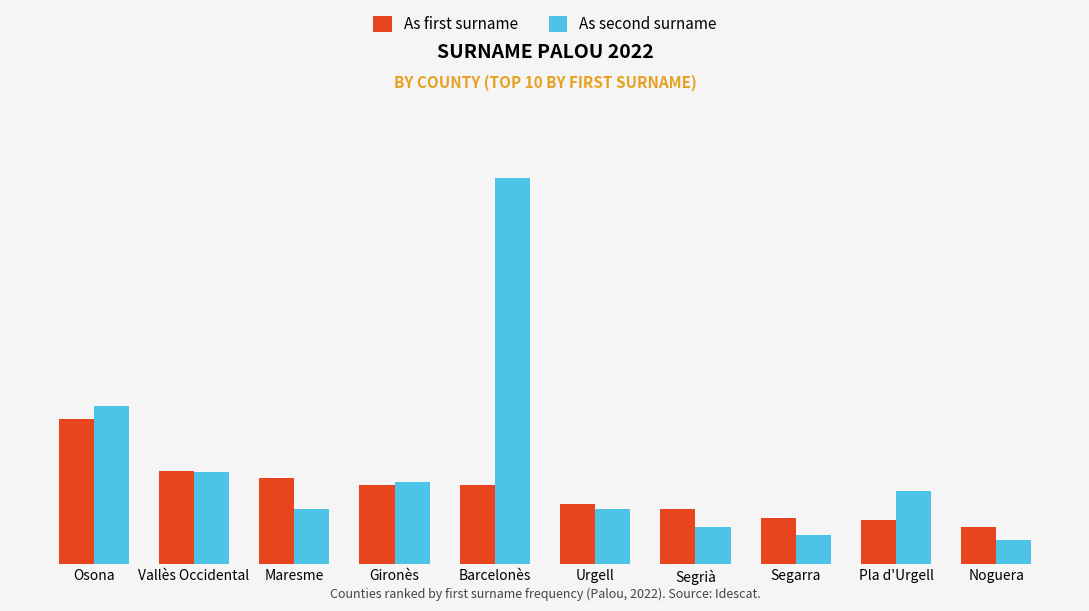

The value of As second surname at Segarra is 6. True or false?

False